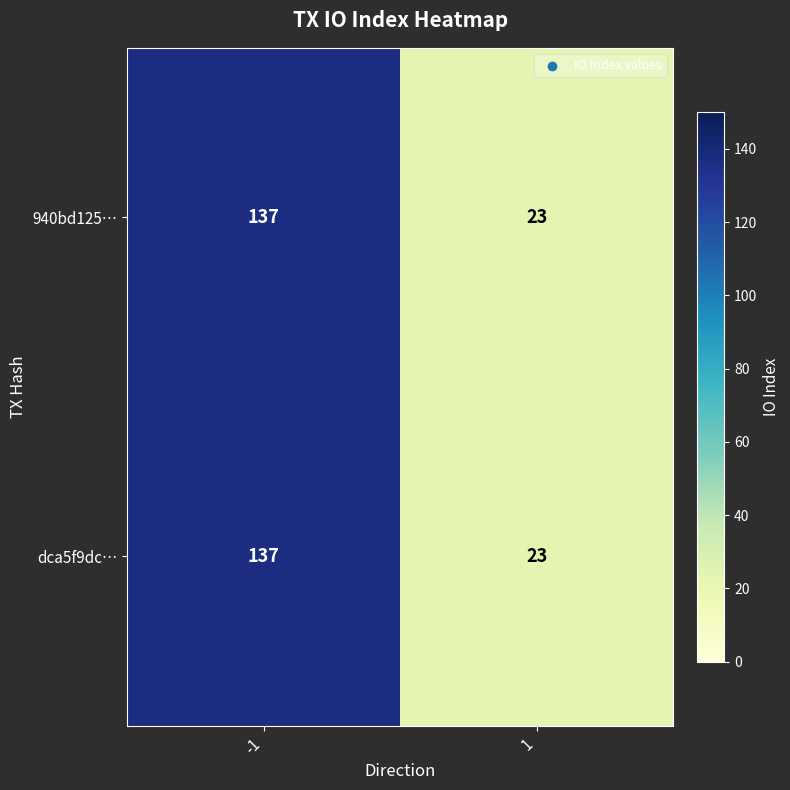

The value of dca5f9dc… at 1 is 23. True or false?

True